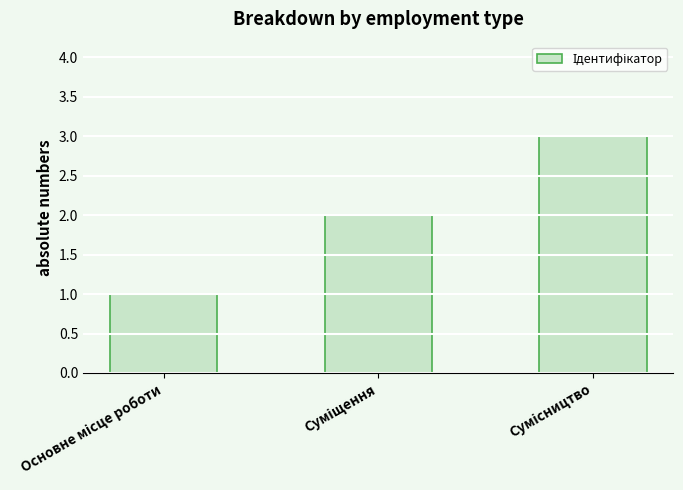

What is the minimum value shown in the chart?

1